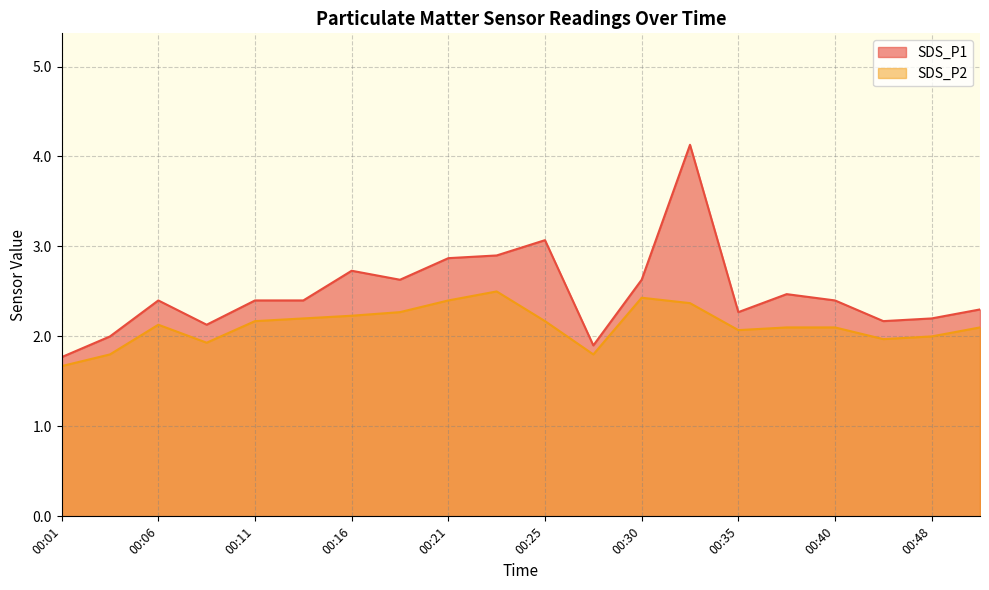

In SDS_P2, how many points are lower than both neighbors (excluding endpoints)?

4